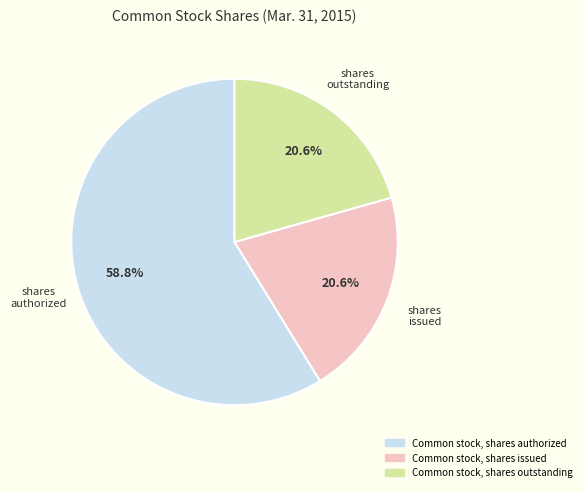

True or false: Common stock, shares outstanding accounts for 21% of the total.

True